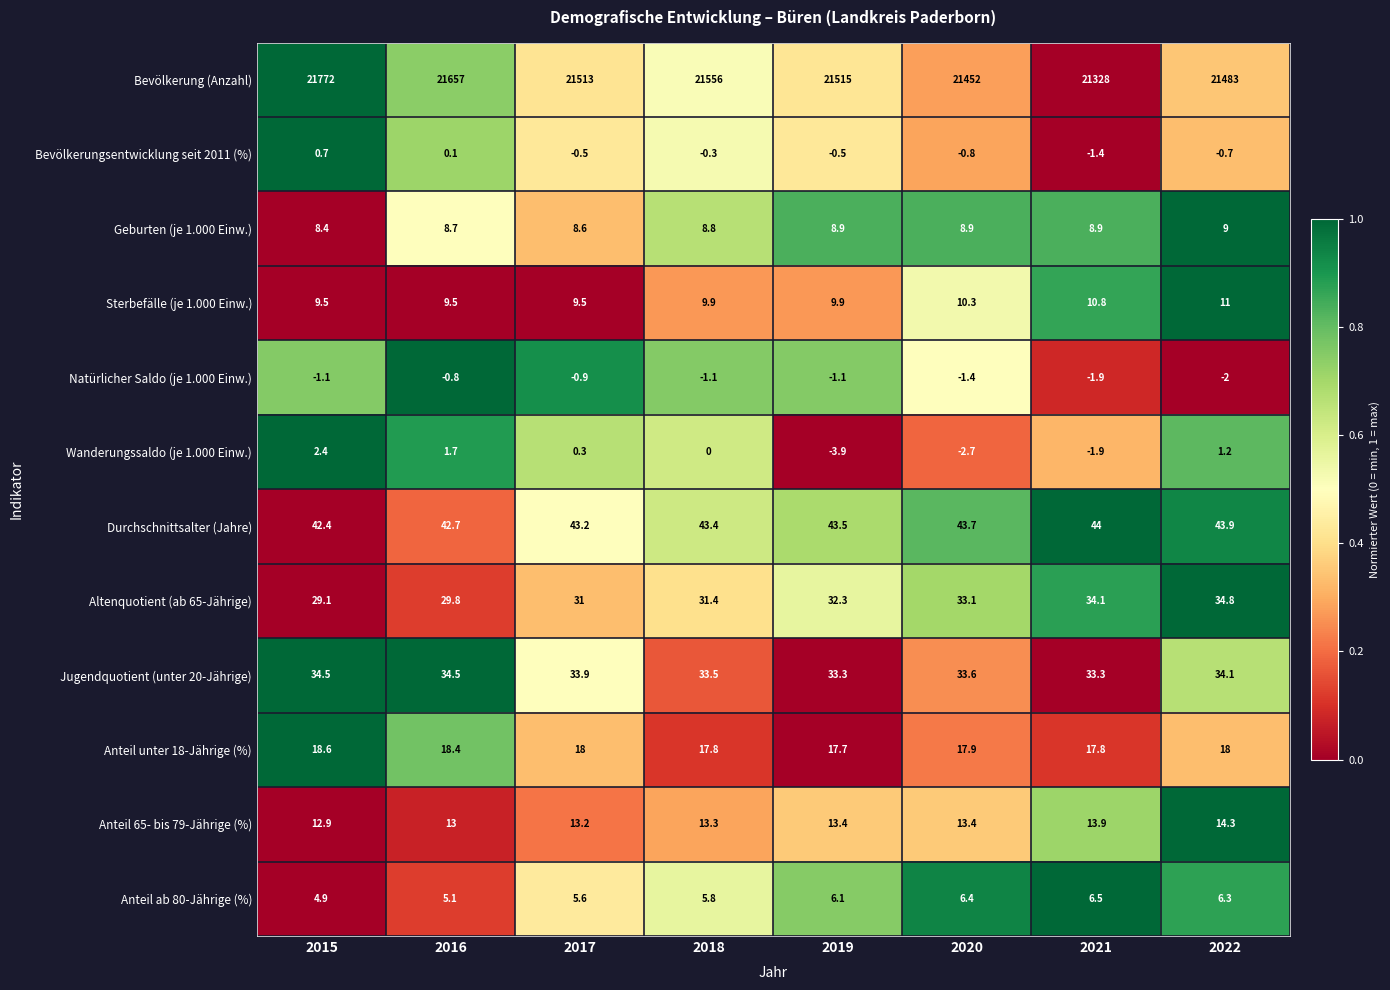

Count the number of data series in this chart.

12